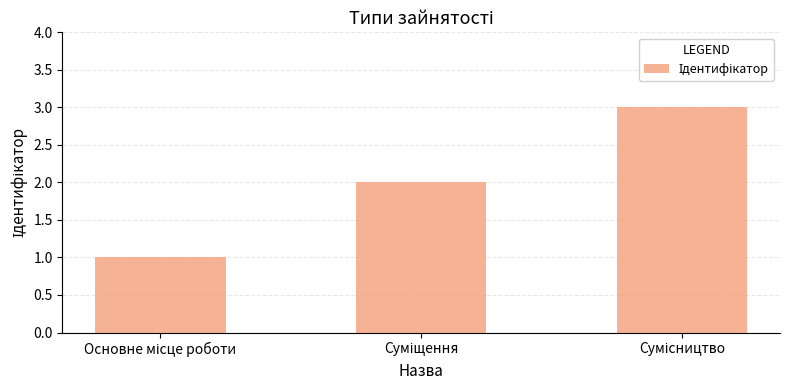

What is the maximum value shown in the chart?

3